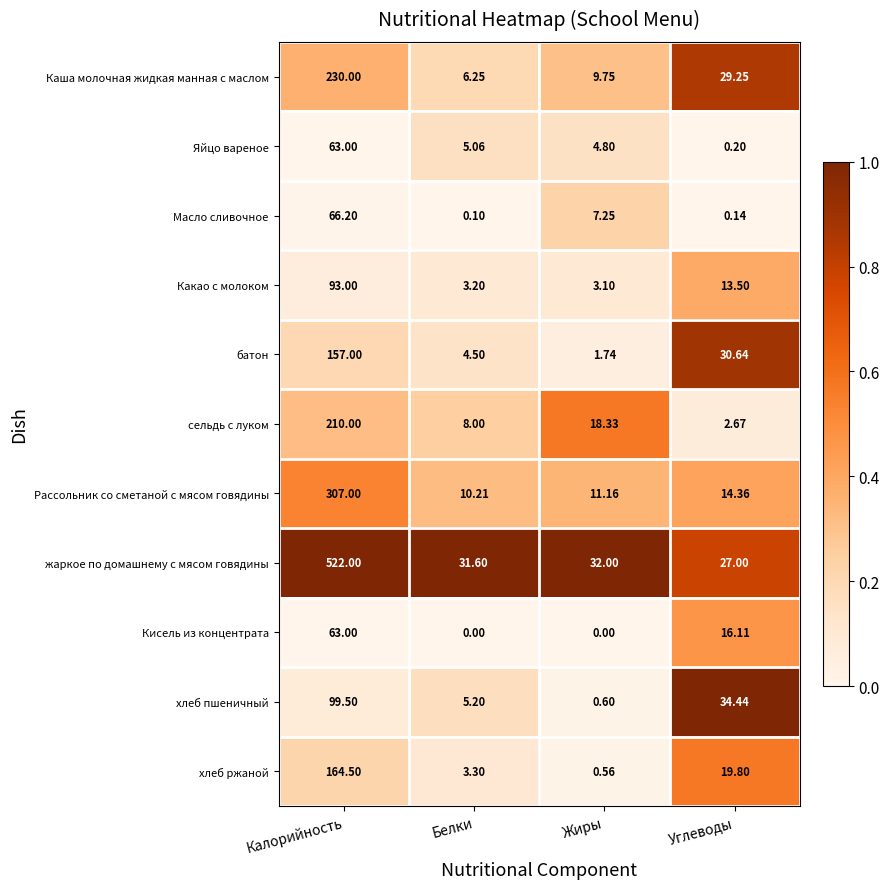

Which category has the highest value across all series?

Калорийность